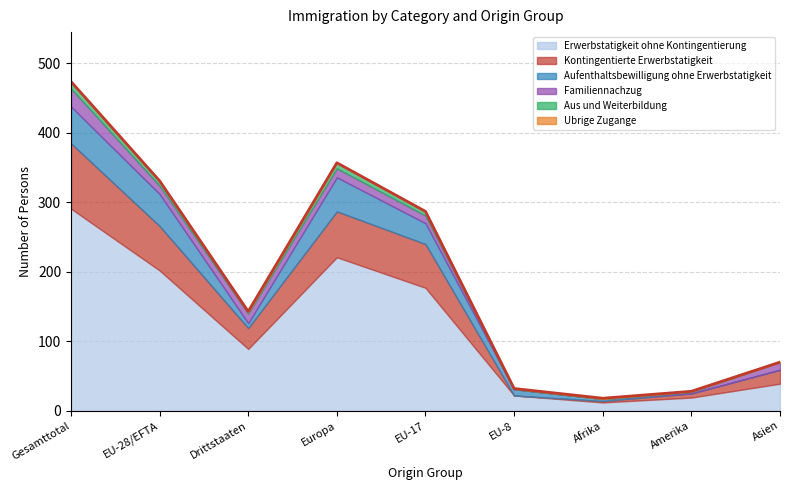

Reading left to right, what are all the values shown in this chart?

Erwerbstatigkeit ohne Kontingentierung: Gesamttotal=291	EU-28/EFTA=202	Drittstaaten=89	Europa=221	EU-17=177	EU-8=22	Afrika=12	Amerika=19	Asien=39
Kontingentierte Erwerbstatigkeit: Gesamttotal=94	EU-28/EFTA=64	Drittstaaten=30	Europa=66	EU-17=63	EU-8=0	Afrika=2	Amerika=6	Asien=20
Aufenthaltsbewilligung ohne Erwerbstatigkeit: Gesamttotal=53	EU-28/EFTA=46	Drittstaaten=7	Europa=49	EU-17=30	EU-8=9	Afrika=3	Amerika=0	Asien=0
Familiennachzug: Gesamttotal=26	EU-28/EFTA=12	Drittstaaten=14	Europa=13	EU-17=11	EU-8=0	Afrika=0	Amerika=2	Asien=11
Aus und Weiterbildung: Gesamttotal=9	EU-28/EFTA=7	Drittstaaten=2	Europa=8	EU-17=6	EU-8=1	Afrika=0	Amerika=1	Asien=0
Ubrige Zugange: Gesamttotal=1	EU-28/EFTA=0	Drittstaaten=1	Europa=0	EU-17=0	EU-8=0	Afrika=1	Amerika=0	Asien=0